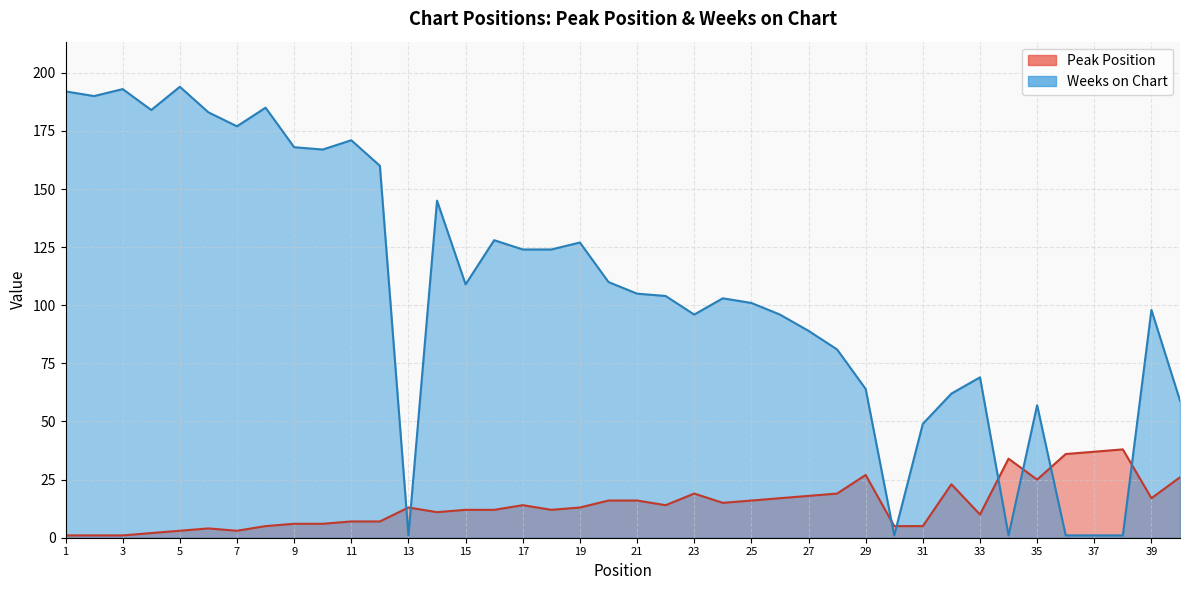

What is the value of the Peak Position point at the 10th from the left?

6